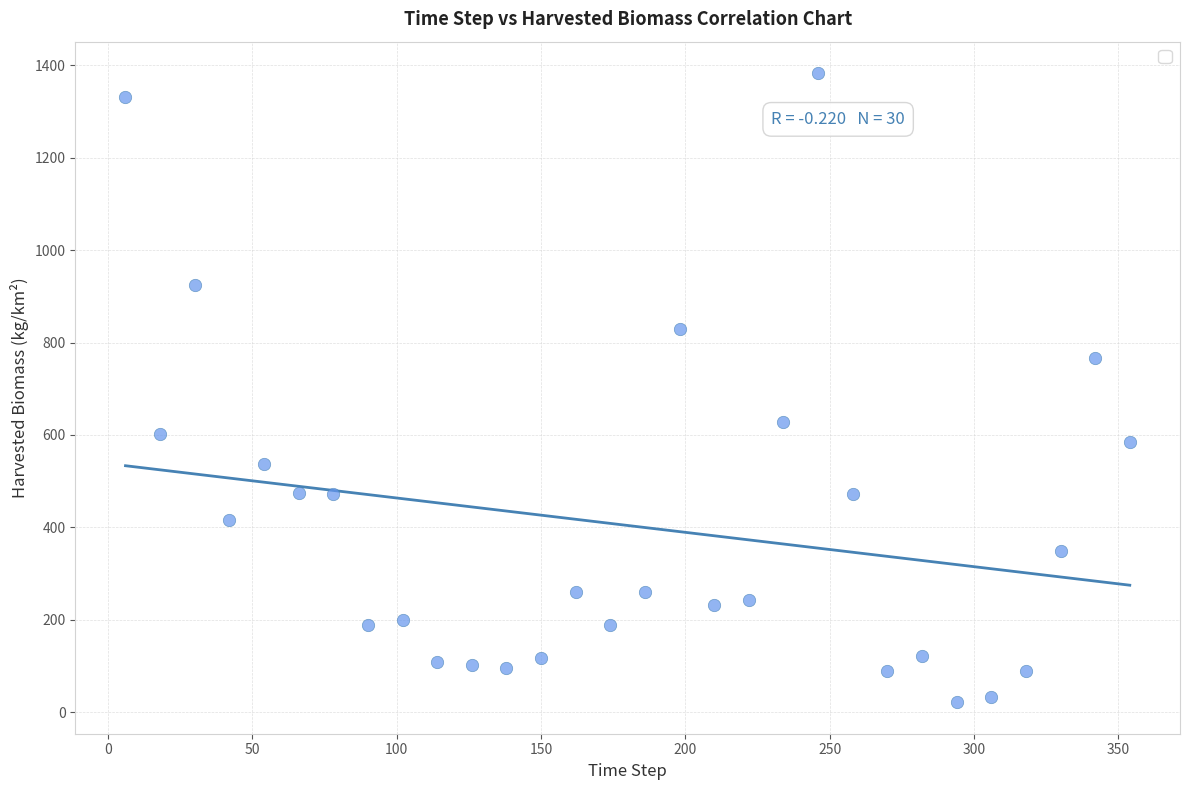

What is the range of Y values (max minus min)?

1361.9